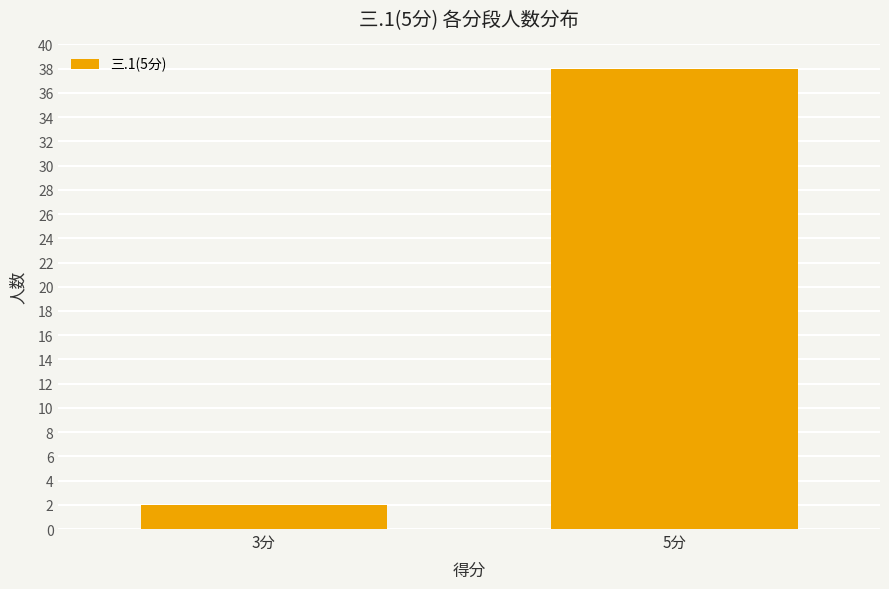

What is the change in value from 3分 to 5分?

+36